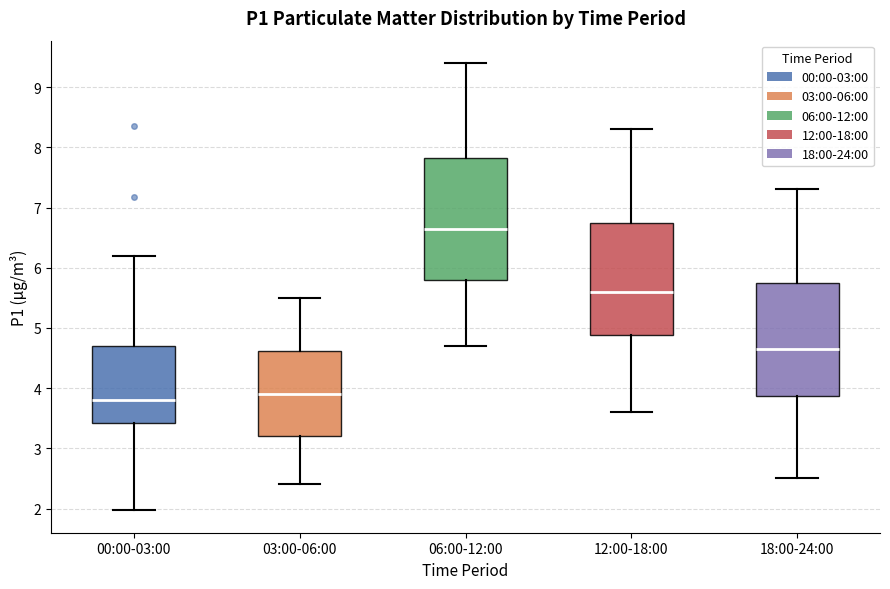

Comparing the boxes themselves (not the whiskers), which one is the tallest?

06:00-12:00